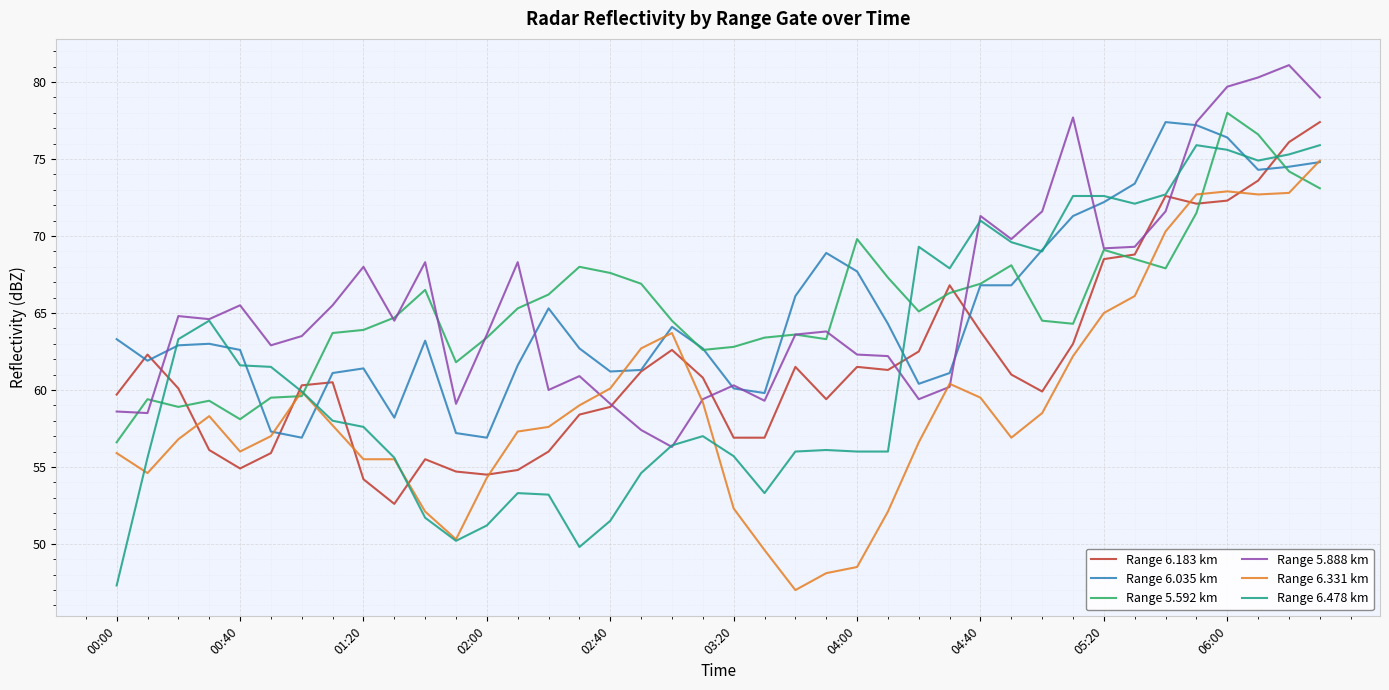

What is the lowest value of the Range 6.478 km series?

47.3